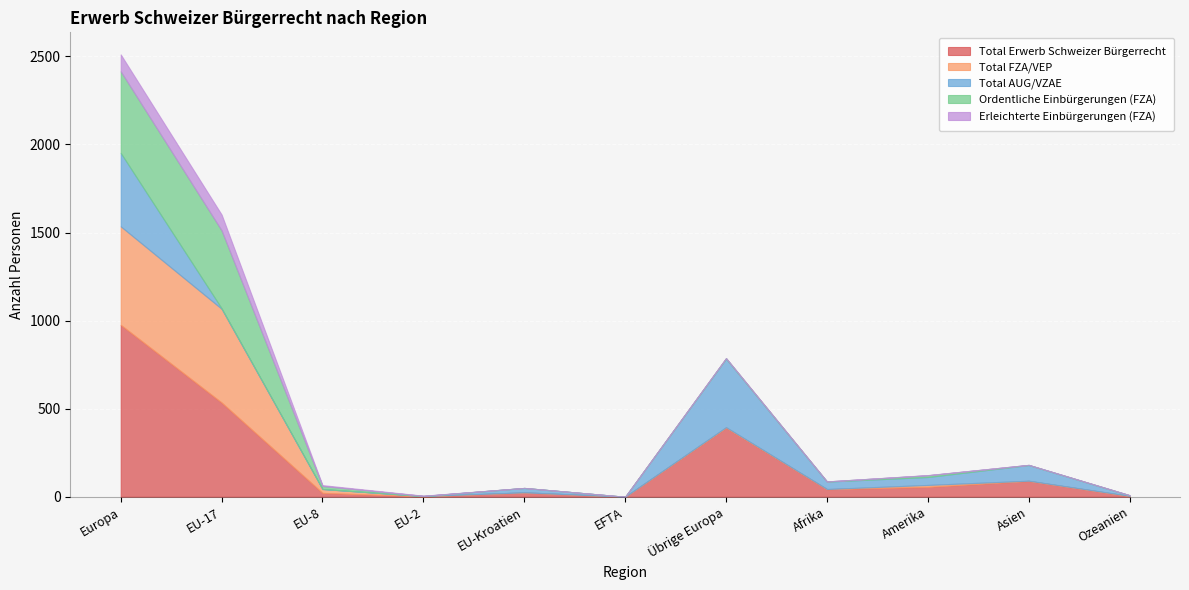

Read the Total Erwerb Schweizer Bürgerrecht value at Afrika, to the nearest 10.

40